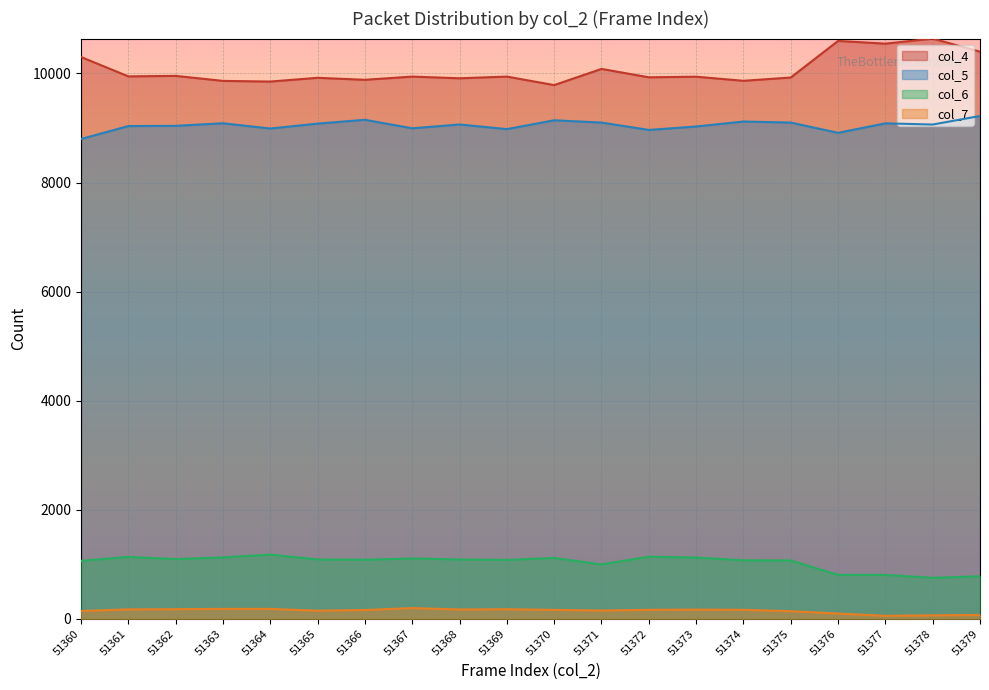

Is the value of col_7 at 51375 greater than the value of col_5 at 51365?

No